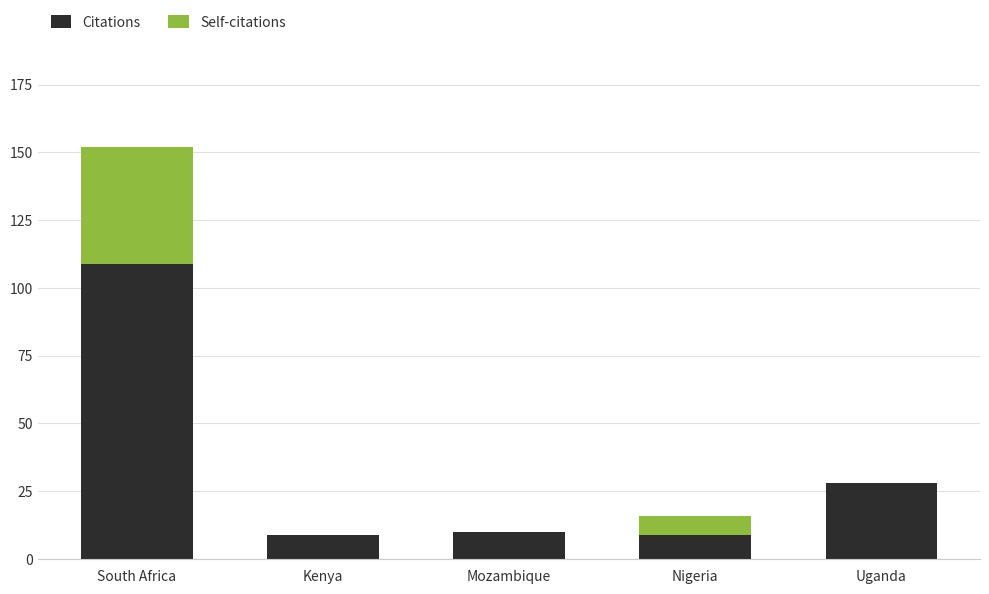

What is the sum of all Citations values?

165